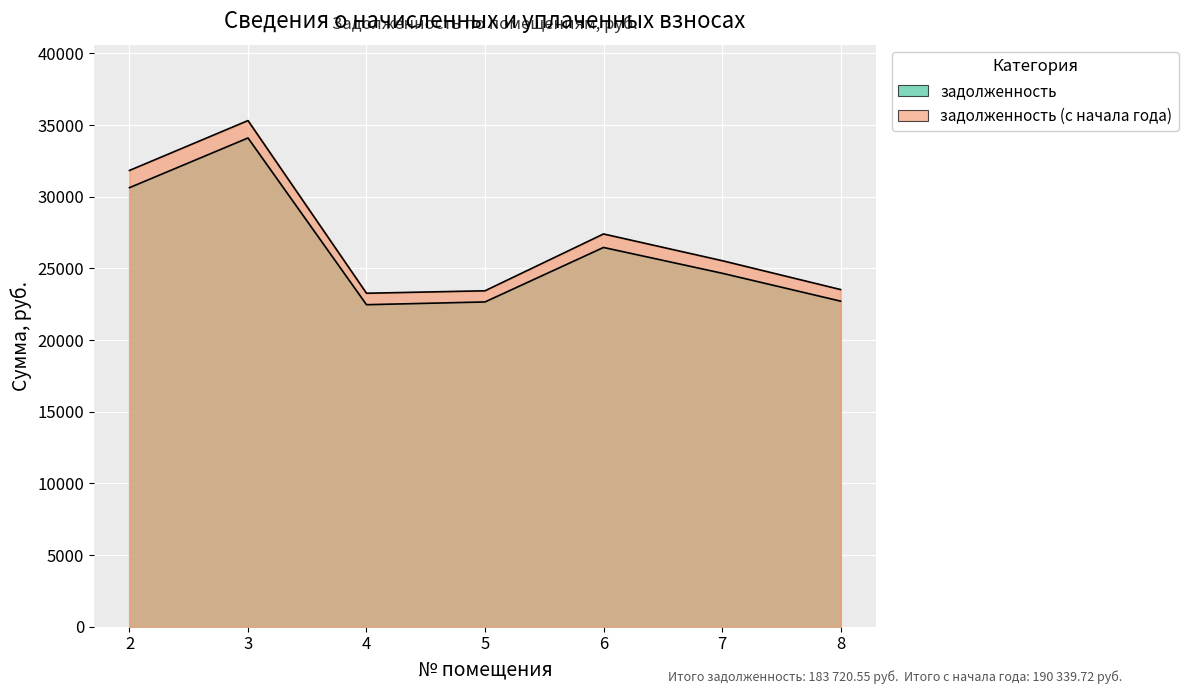

True or false: задолженность (с начала года) has more than 0 points higher than both neighbors.

True